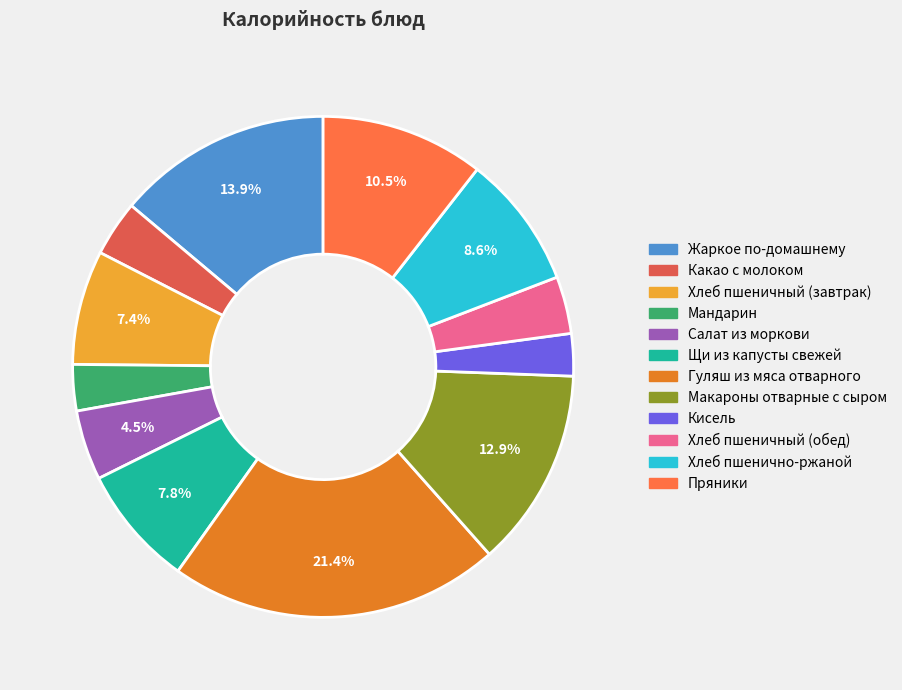

What is the smallest slice in the pie chart?

Кисель